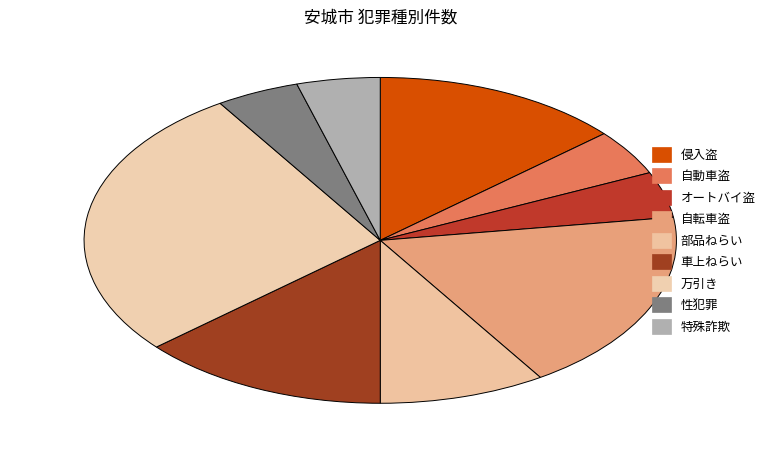

Is it true that 自動車盗 is 13% of the pie?

False